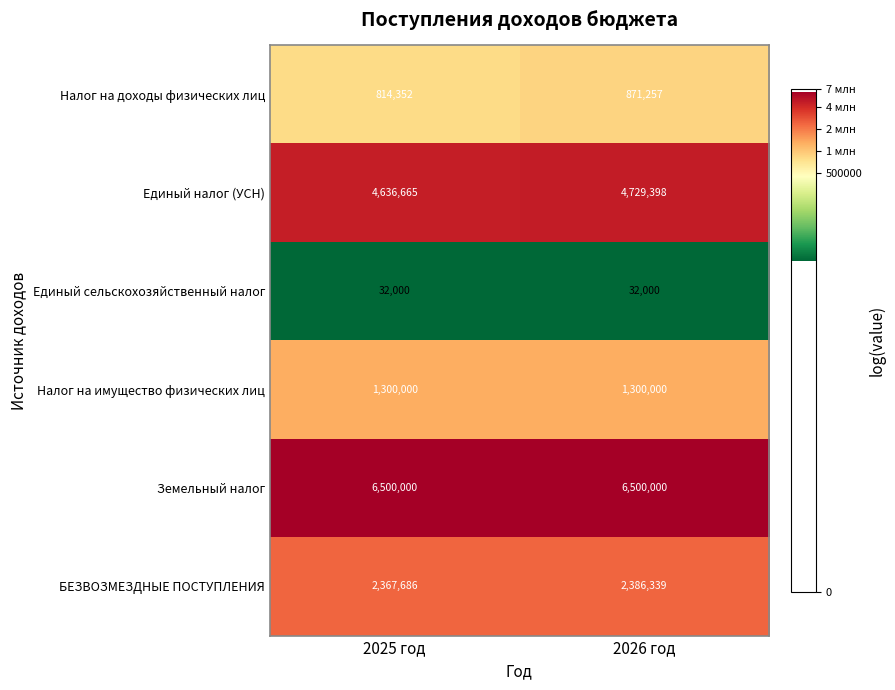

What is the spread (max minus min) of values at 2026 год?

6468000